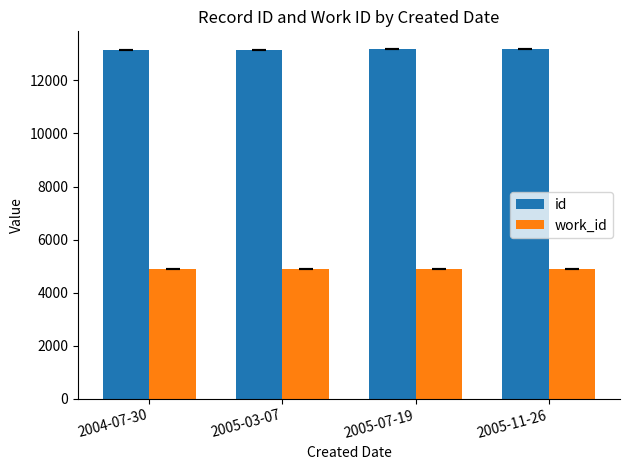

What is the value of the work_id bar at the 1st from the left?

4895.0